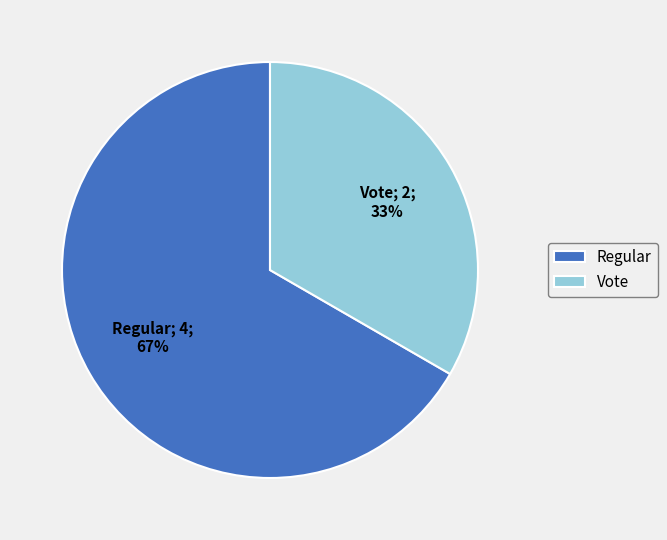

Combined, do Vote and Regular account for over 50%?

Yes